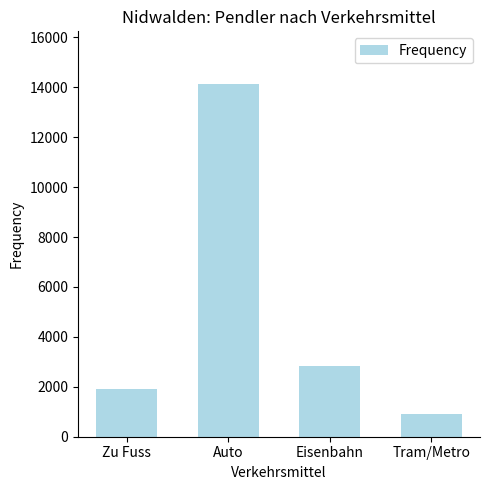

What is the ratio of the value at Zu Fuss to the value at Tram/Metro?

2.0